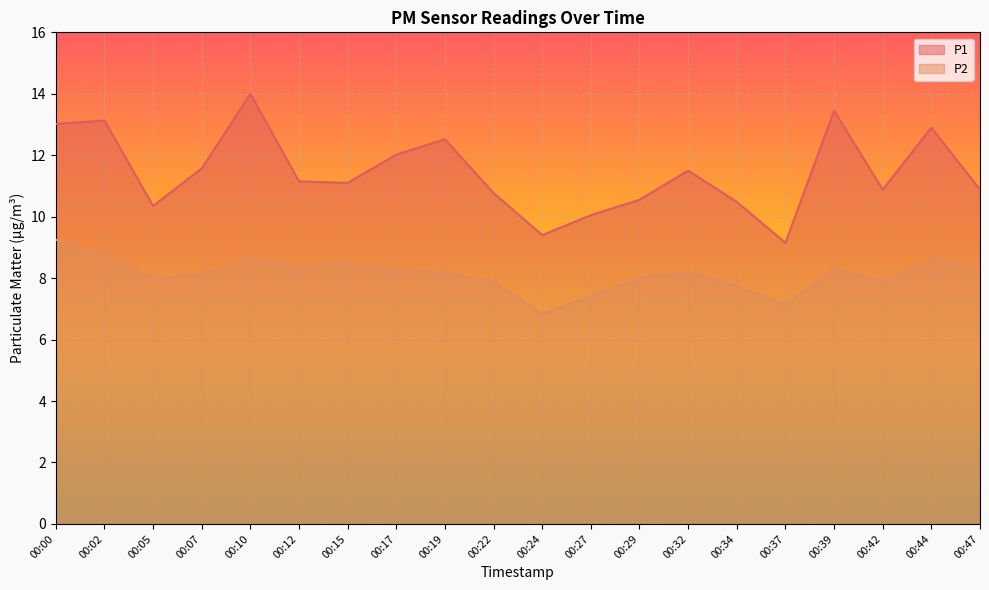

True or false: P1 and P2 cross at least once.

False